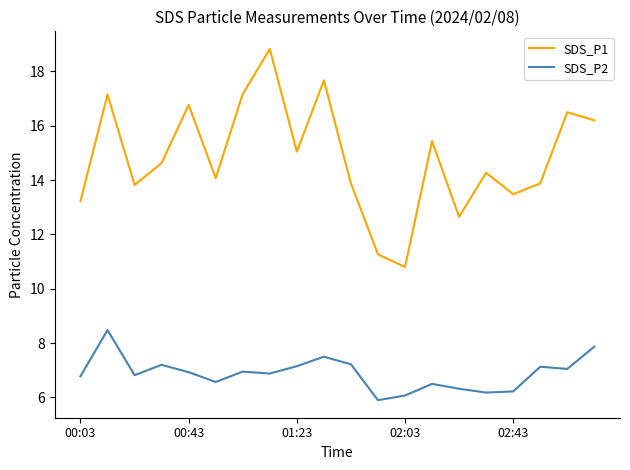

What is the difference between the maximum and minimum values in the SDS_P1 series?

8.0